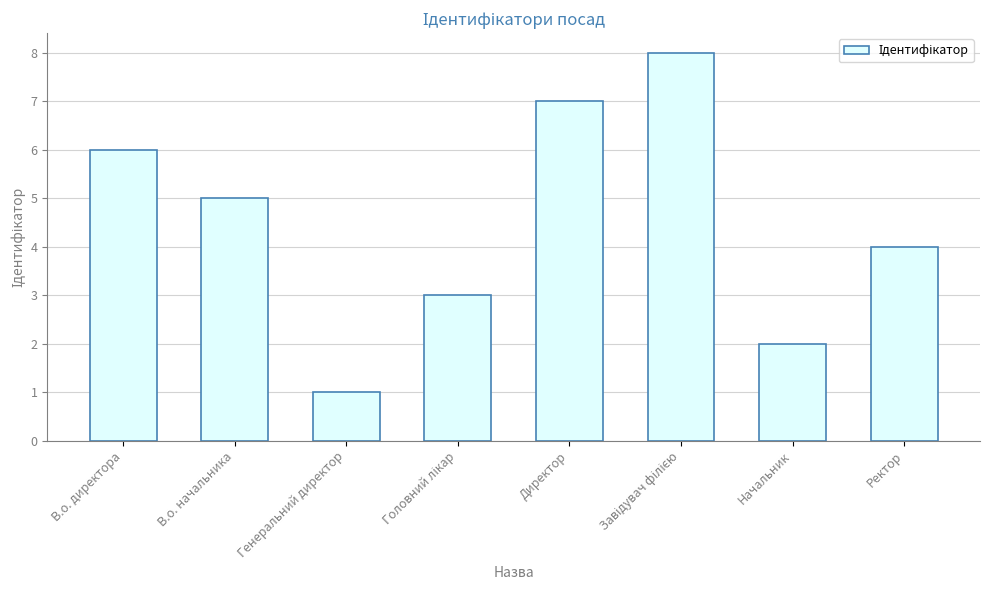

What is the difference between the second highest and minimum values?

6